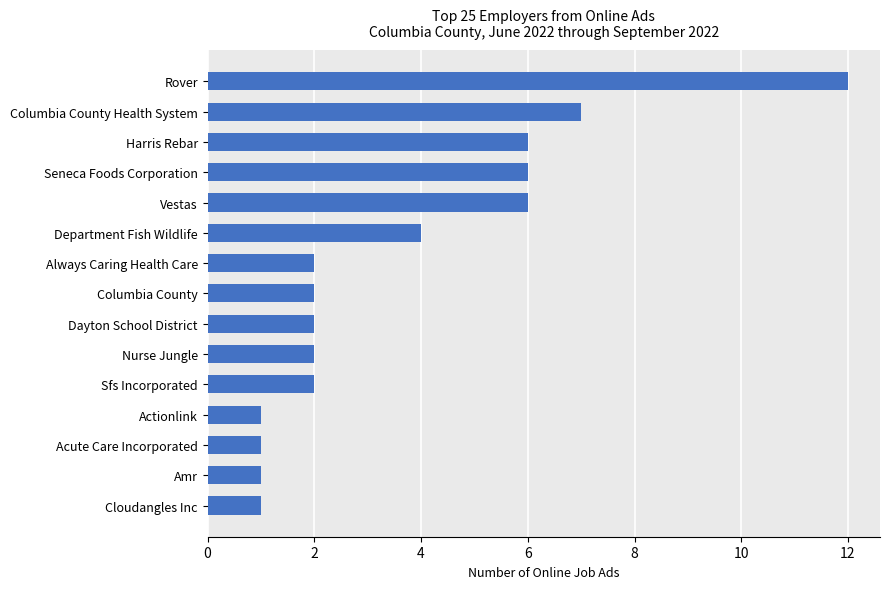

What is the ratio of the value at Actionlink to the value at Sfs Incorporated?

0.5